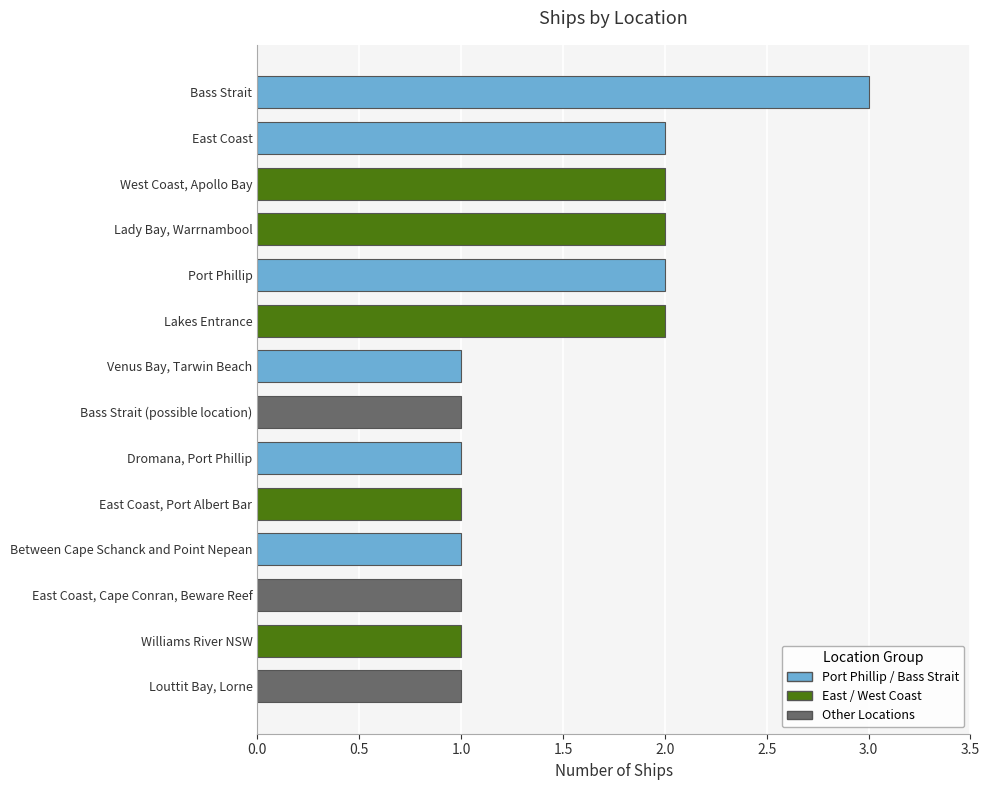

Between Bass Strait (possible location) and East Coast, which is larger?

East Coast